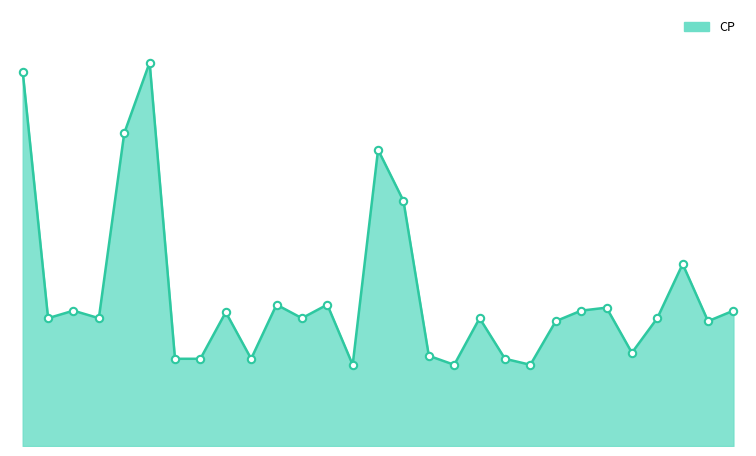

Does the chart have visible grid lines?

No